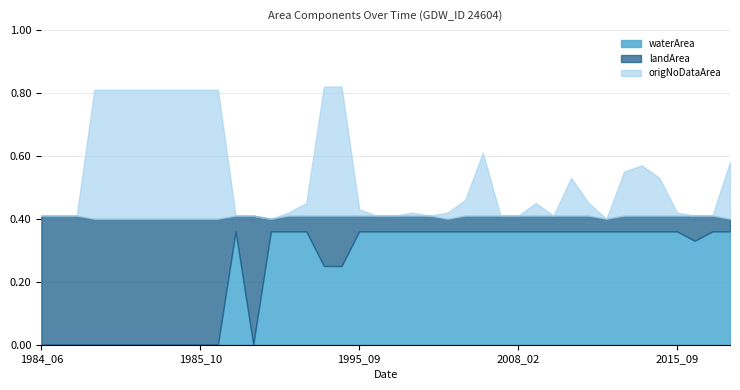

True or false: waterArea has a value of 0.2 at 1985_11.

False